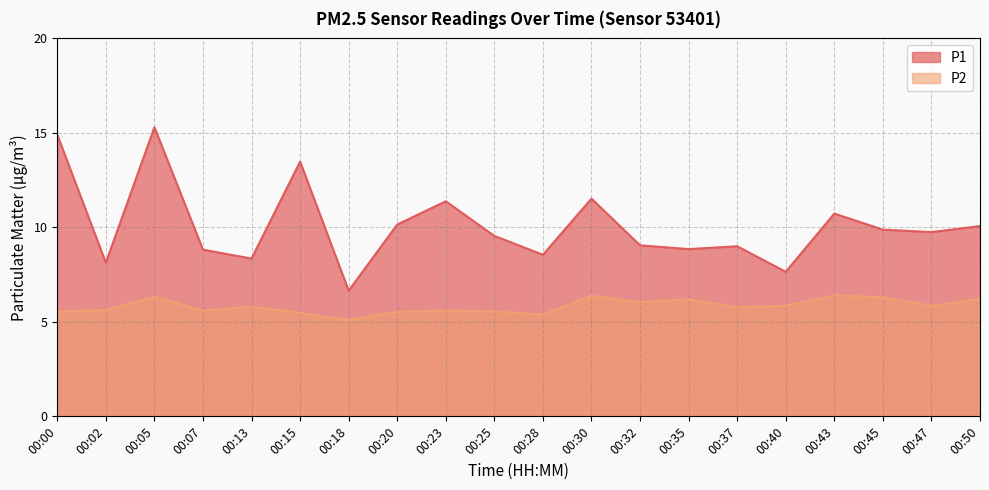

At which label does P1 first exceed 9?

00:00